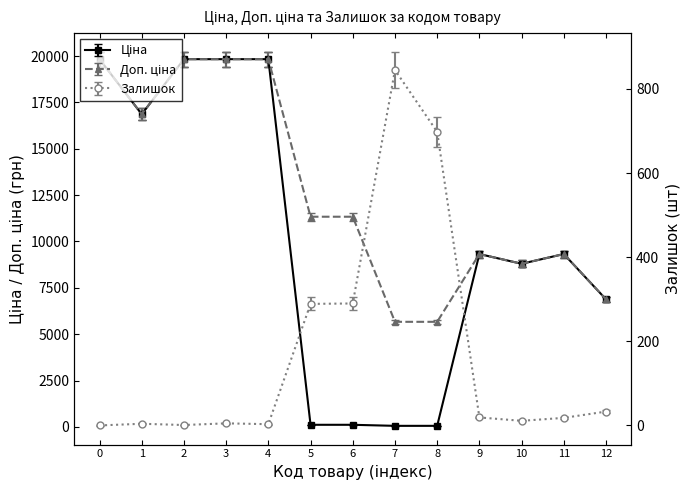

At how many categories does at least one series exceed 12699?

5